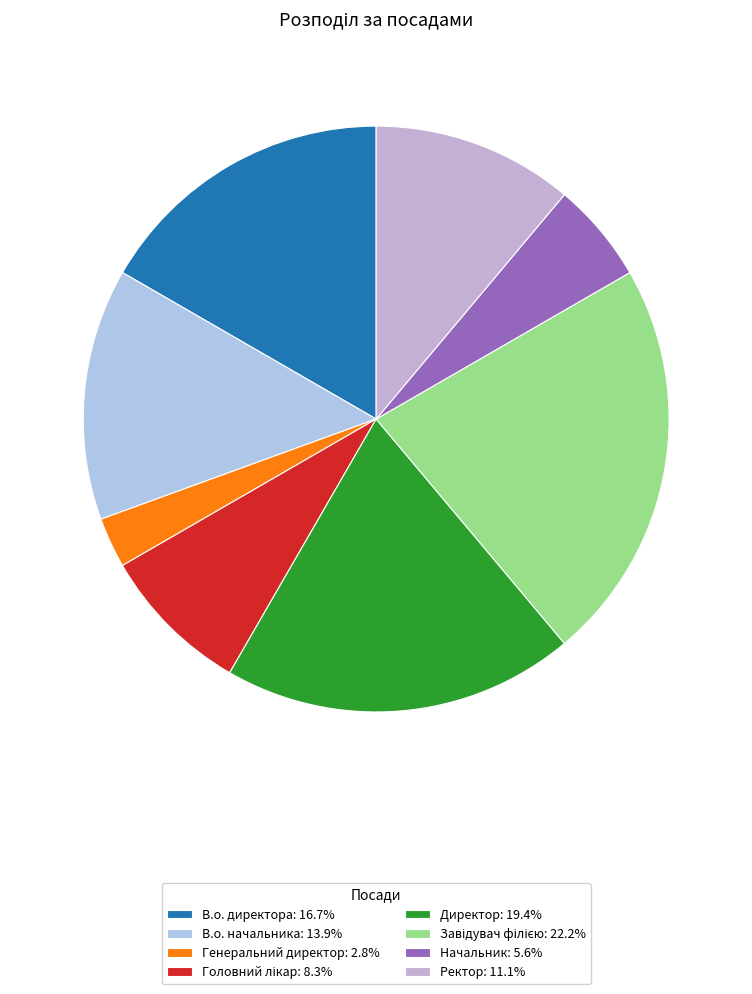

What is the ratio of the value at Начальник to the value at Генеральний директор?

2.0